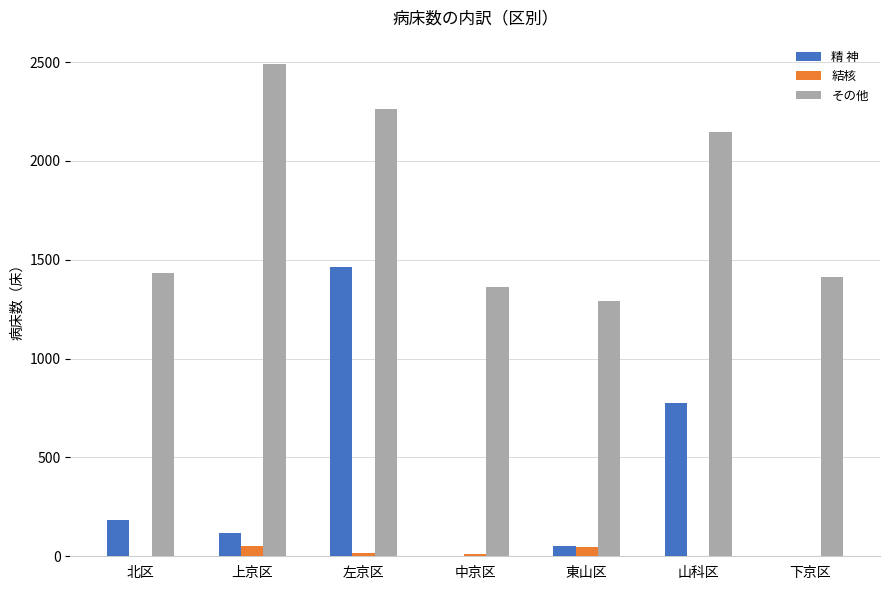

Which series has the largest total across all categories?

その他